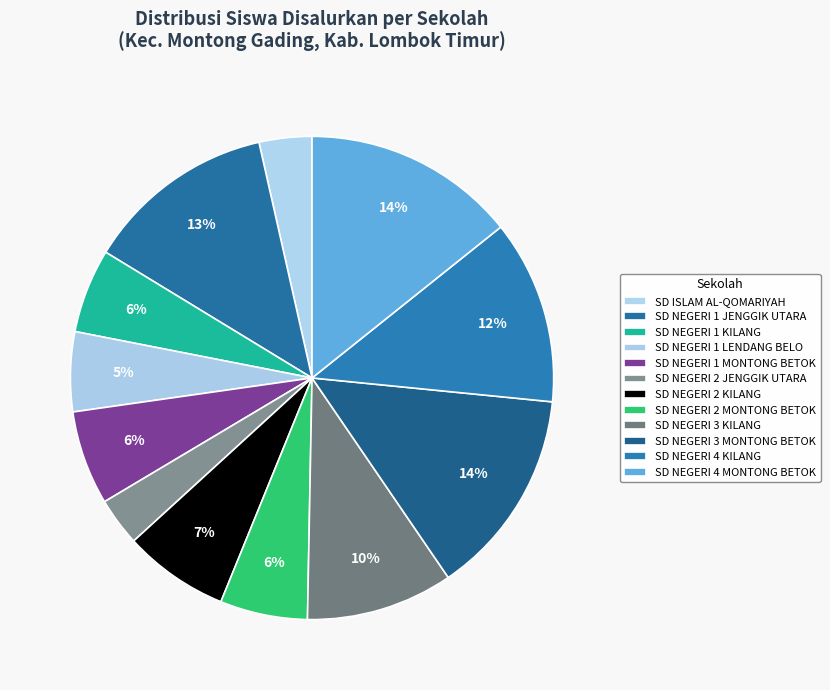

Does SD NEGERI 4 KILANG represent more than half of the total?

No